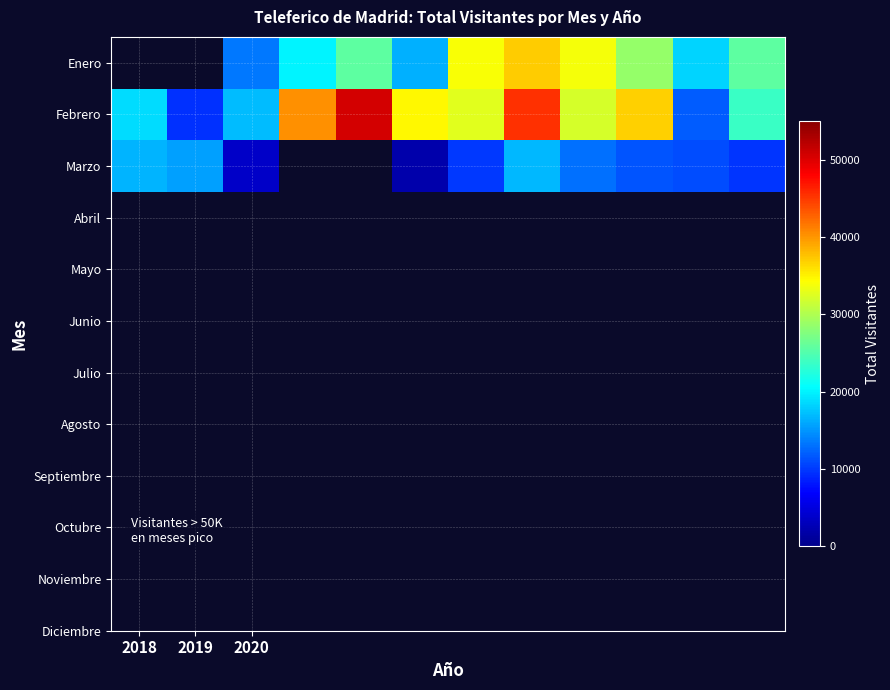

Count the number of data series in this chart.

3